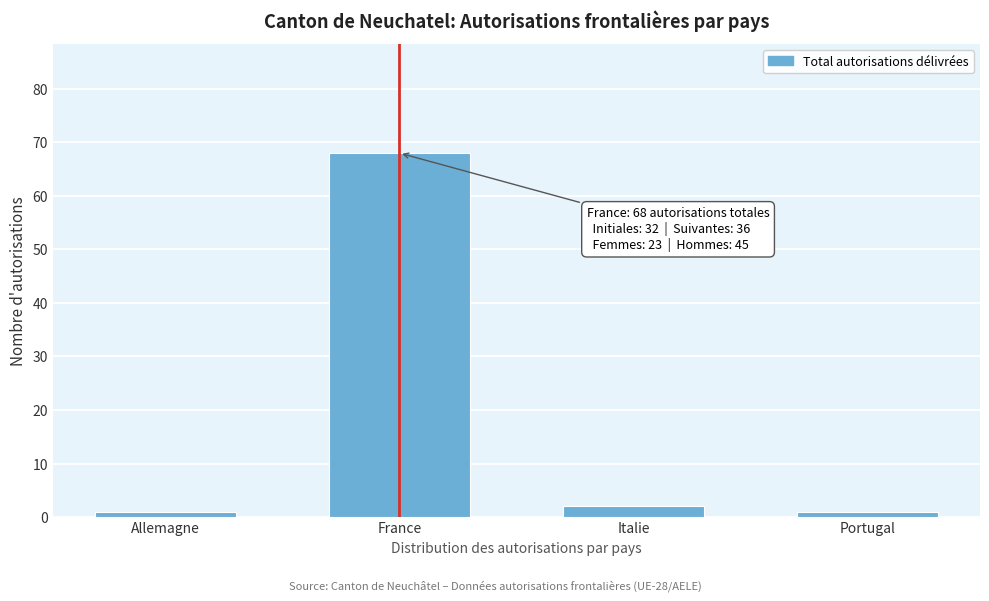

Reading left to right, list all the values displayed in this chart.

1	68	2	1